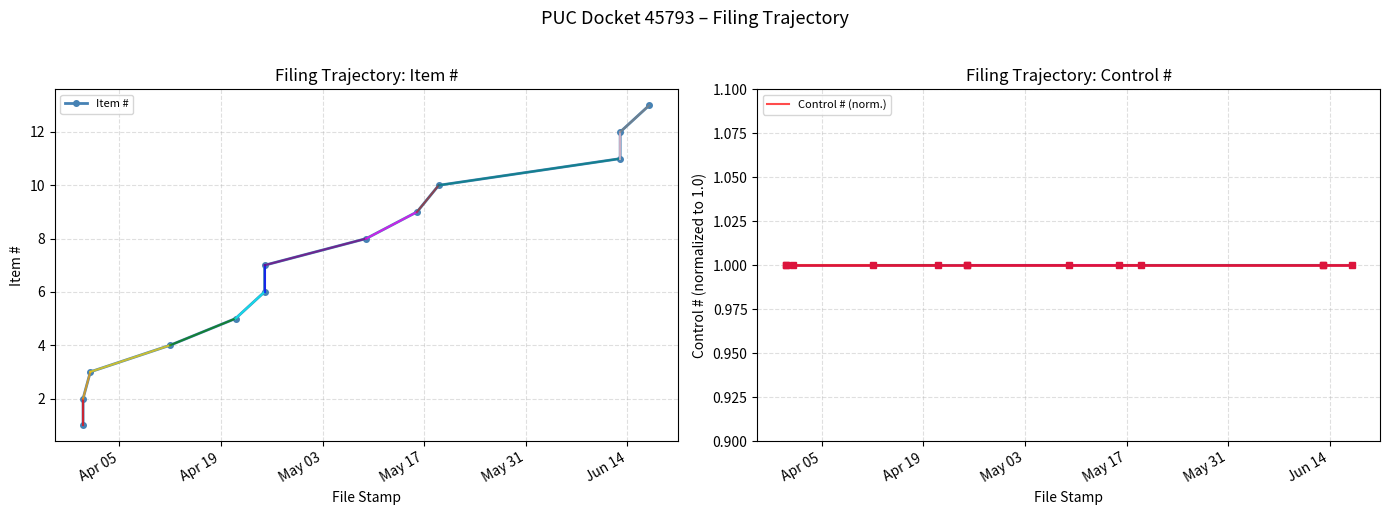

How many values exceed 7?

6